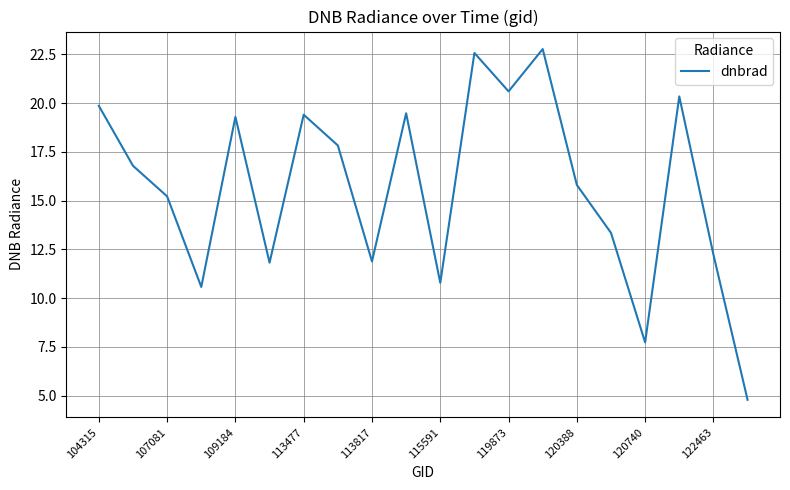

What is the difference between the maximum and minimum values?

18.0